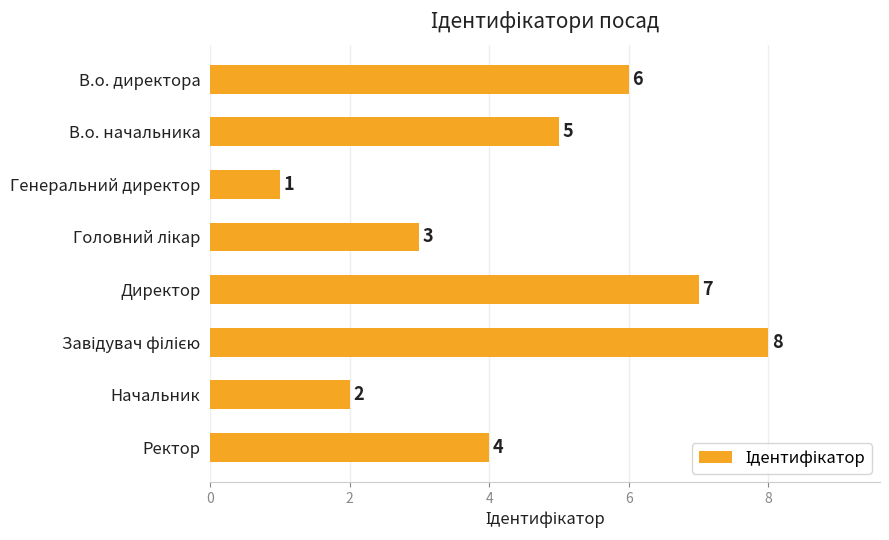

Count the values in the range 3 to 7.

5